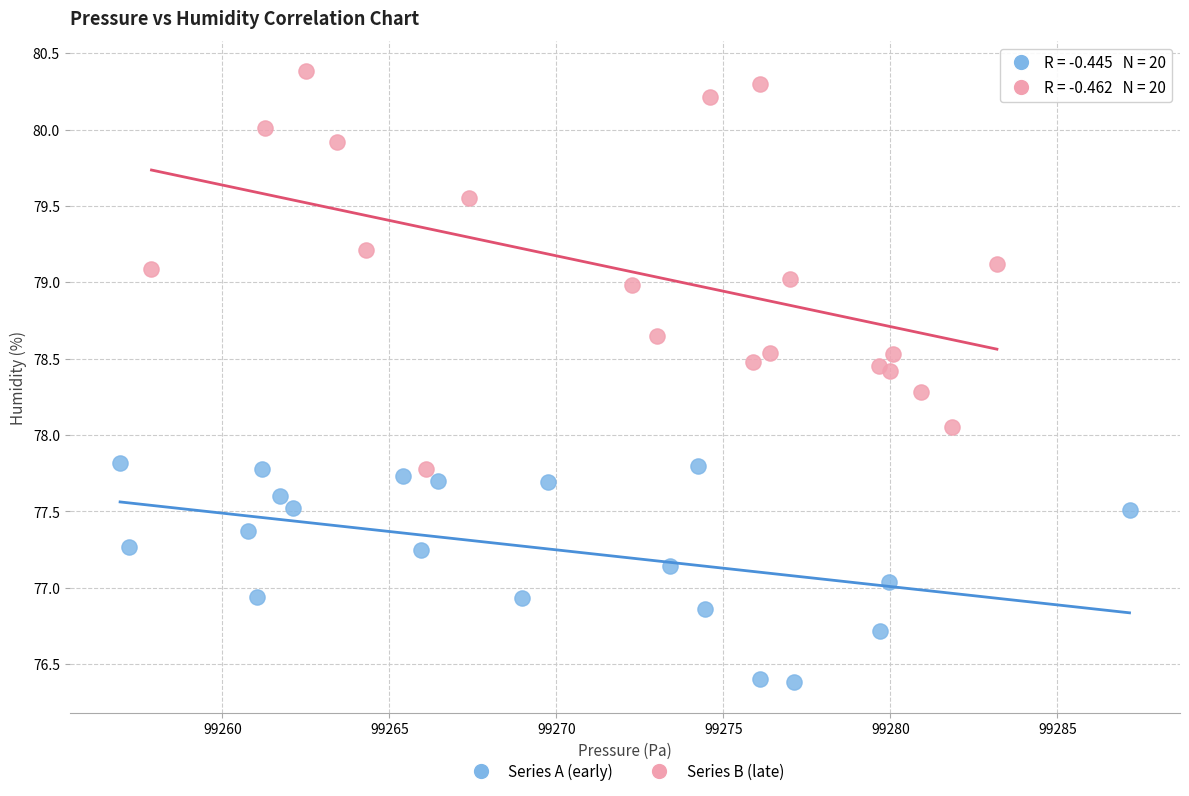

Which series has the widest spread of Y values?

Series B (late)